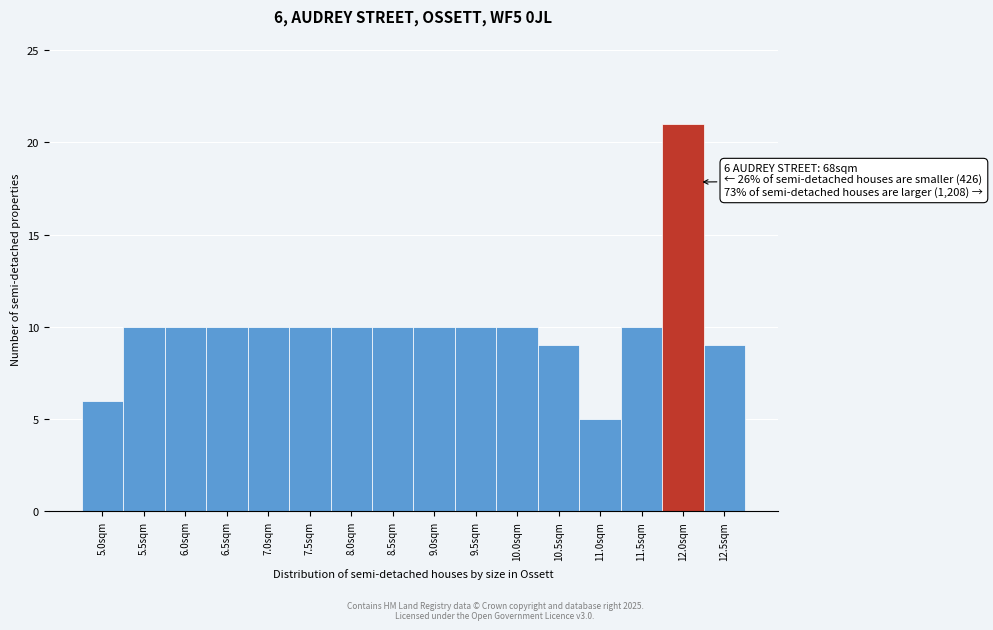

Which range on the x-axis has the tallest bar?

11.75 to 12.25